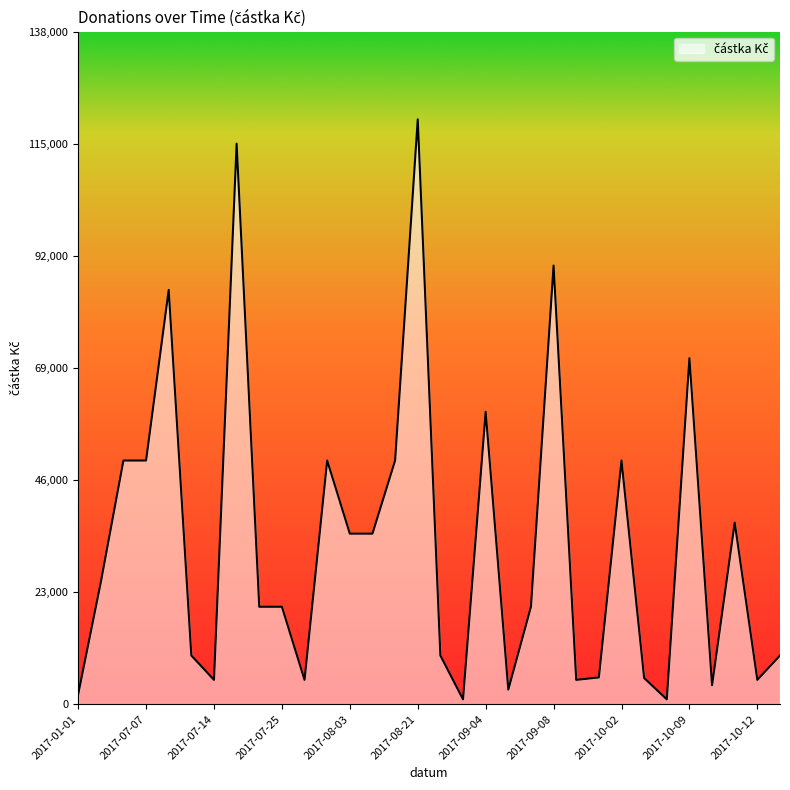

What is the maximum value shown in the chart?

120000